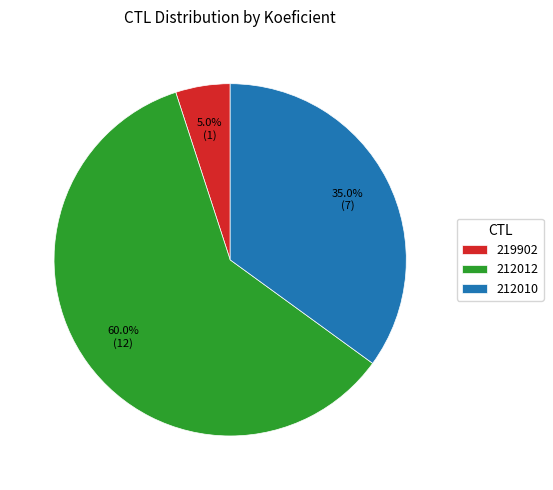

To the nearest percent, what percentage of the pie is 212010?

35%